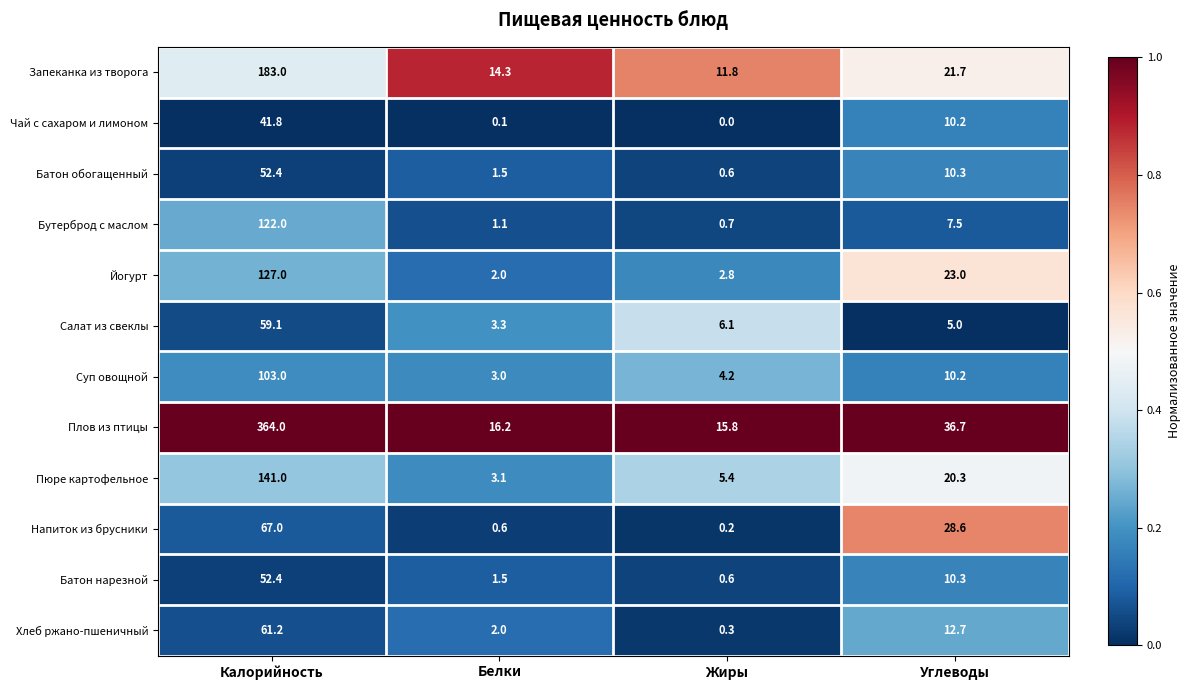

Is it true that Бутерброд с маслом equals 2.1 at Углеводы?

False